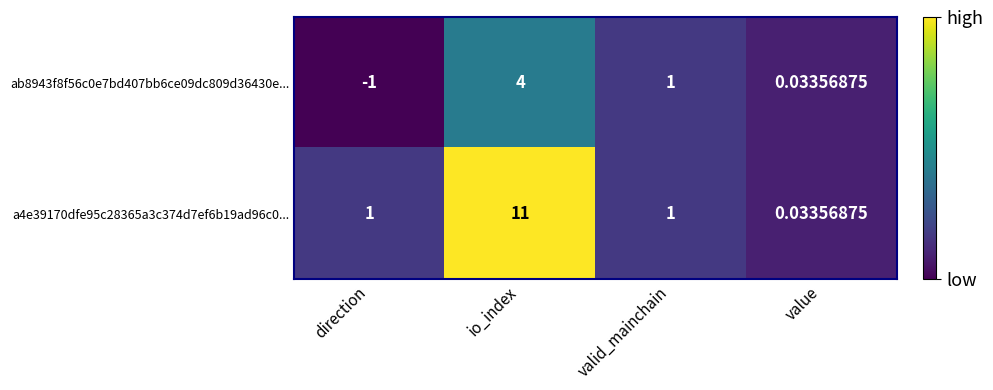

Is the value of ab8943f8f56c0e7bd407bb6ce09dc809d36430e... at io_index greater than the value of a4e39170dfe95c28365a3c374d7ef6b19ad96c0... at value?

Yes